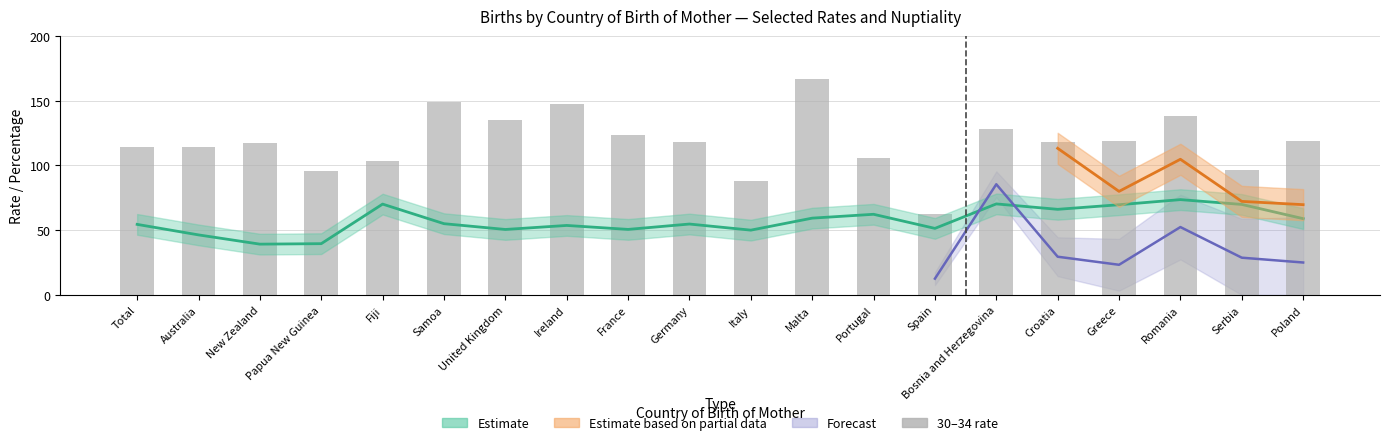

Reading right to left, list all the values displayed in this chart.

118.6	96.6	138.5	118.8	118.0	128.4	62.5	106.0	166.7	87.6	118.0	123.6	147.2	135.1	148.9	103.5	96.0	117.7	114.5	114.2